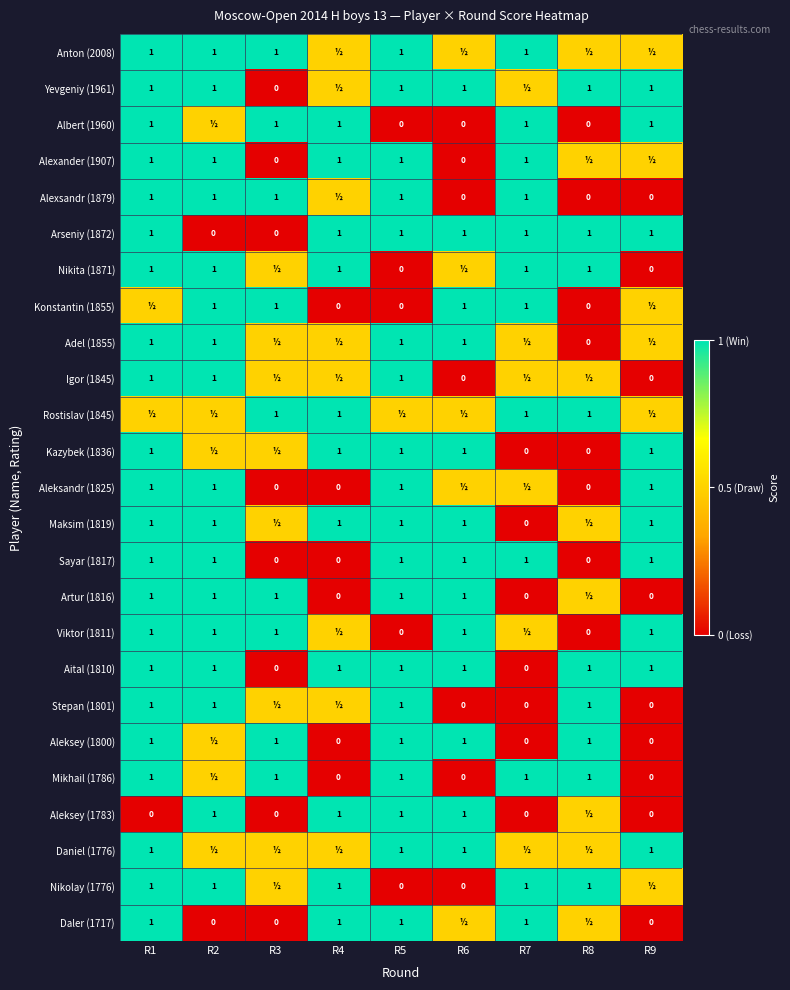

The value of Arseniy (1872) at R5 is 1.8. True or false?

False